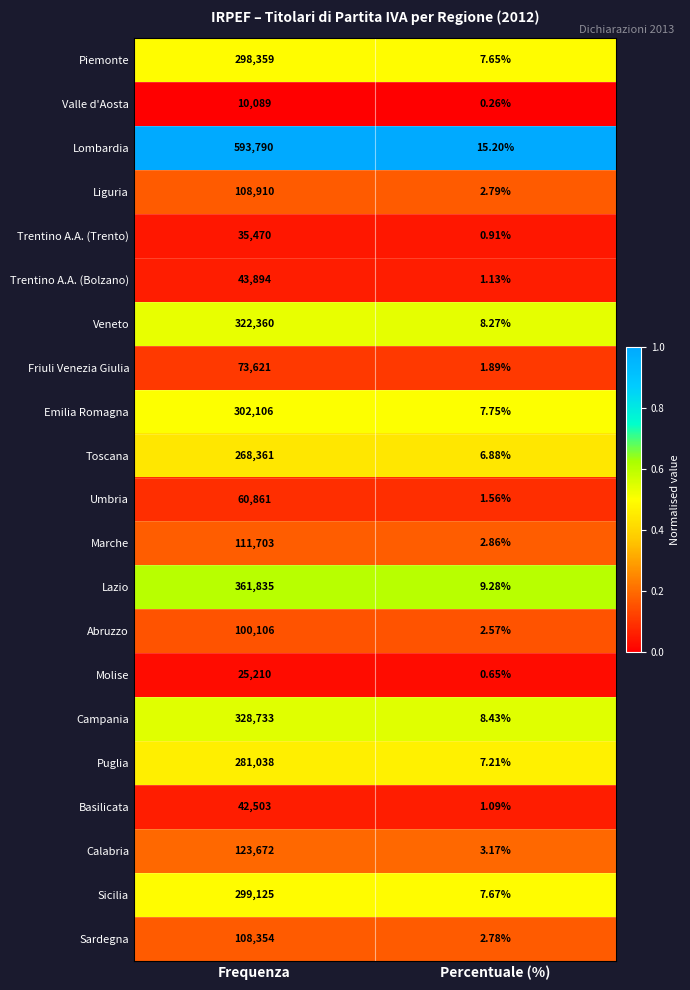

At which label is Veneto closest to 161184?

Percentuale (%)